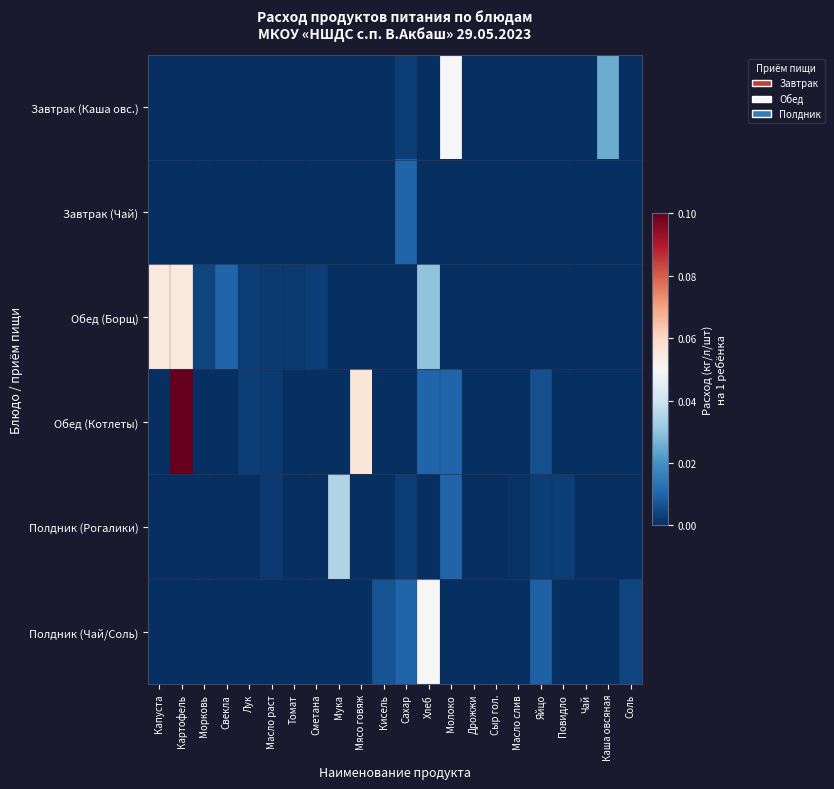

Which series has the widest spread of values?

Обед (Котлеты)